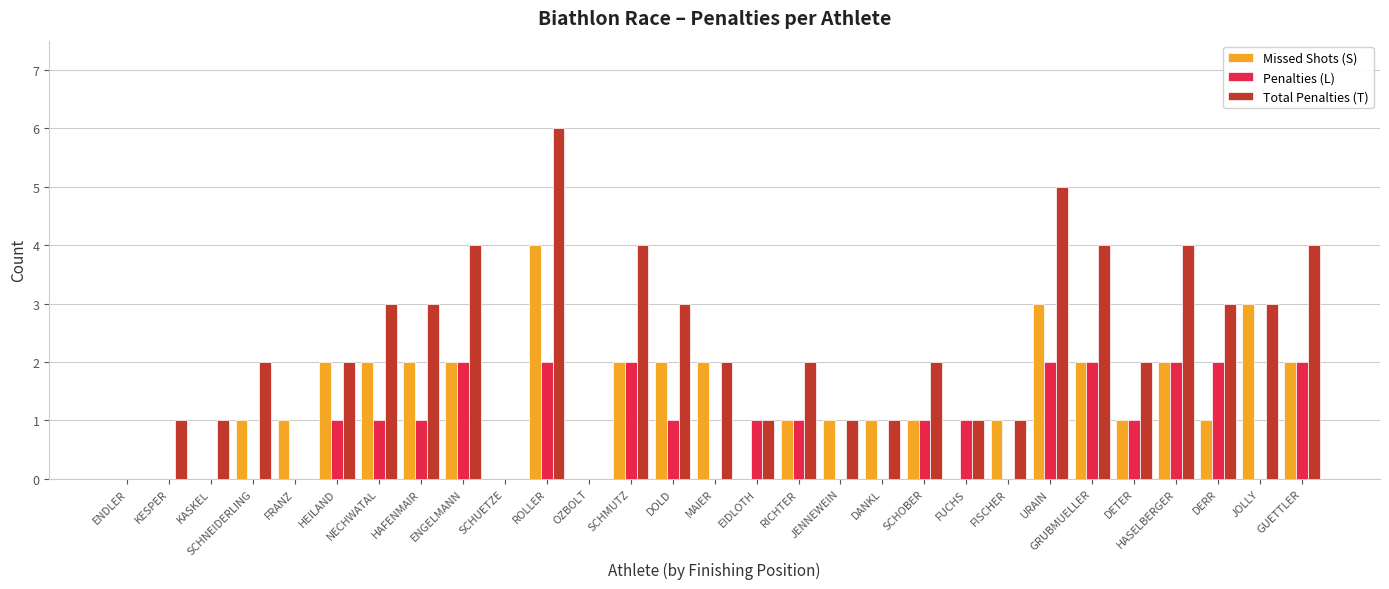

What is the sum of all Penalties (L) values?

25